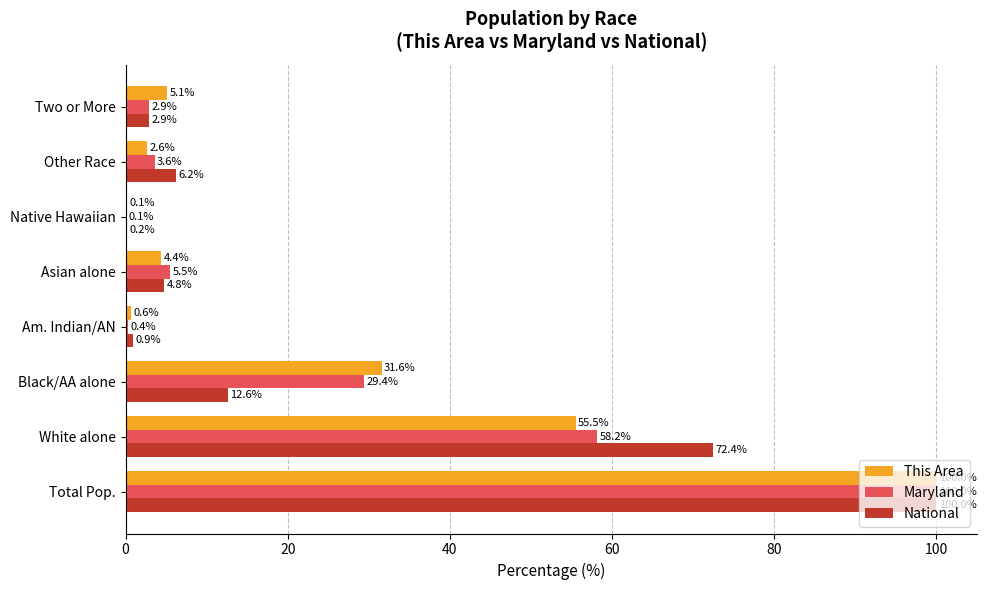

The value of Maryland at Asian alone is 5.5. True or false?

True